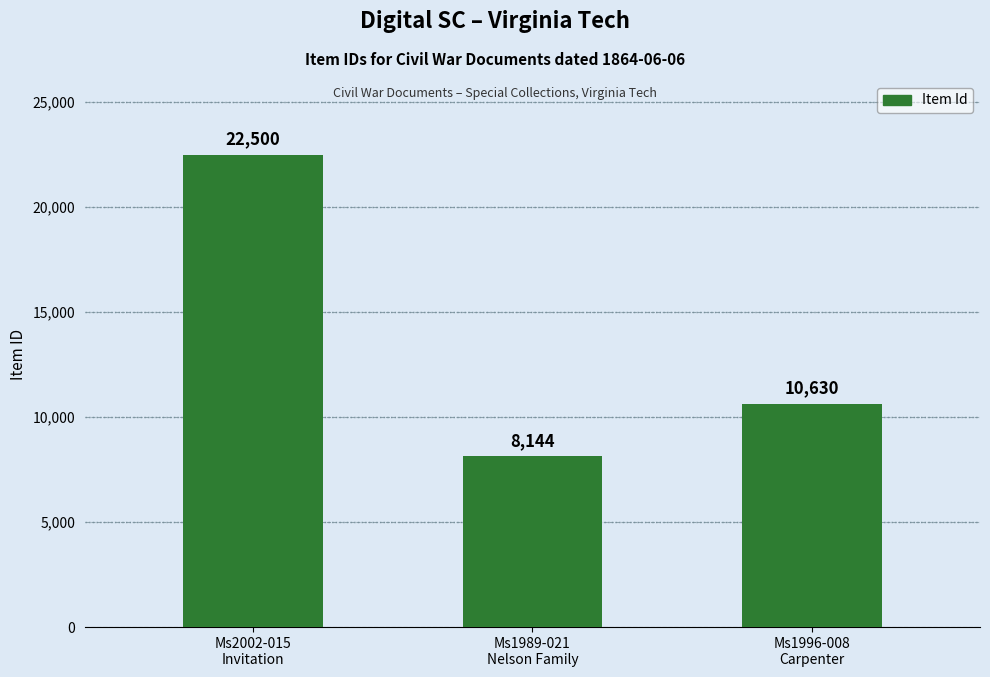

What is the minimum value shown in the chart?

8144